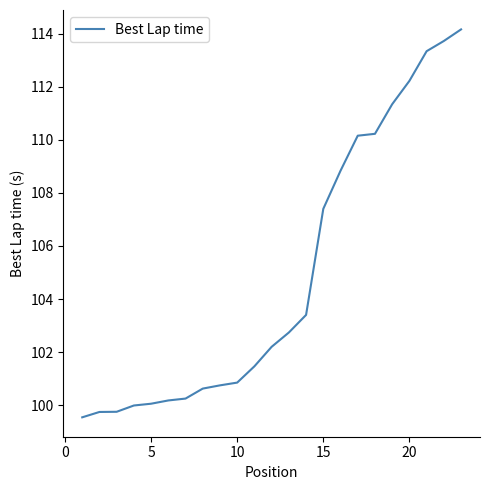

What is the difference between the maximum and minimum values?

14.6